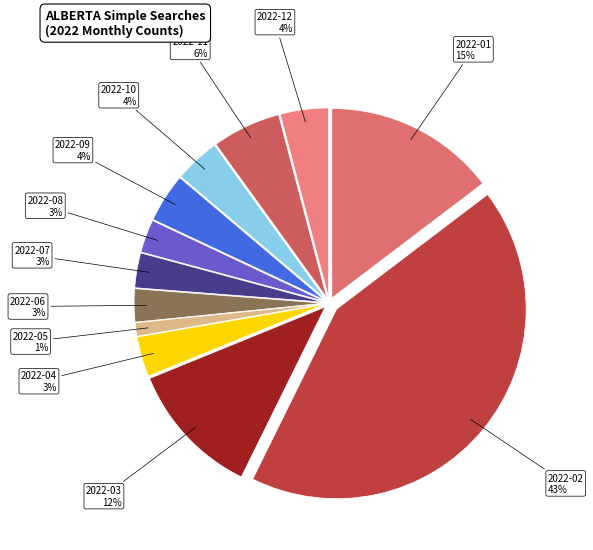

Combined, do 2022-08 and 2022-06 account for over 50%?

No